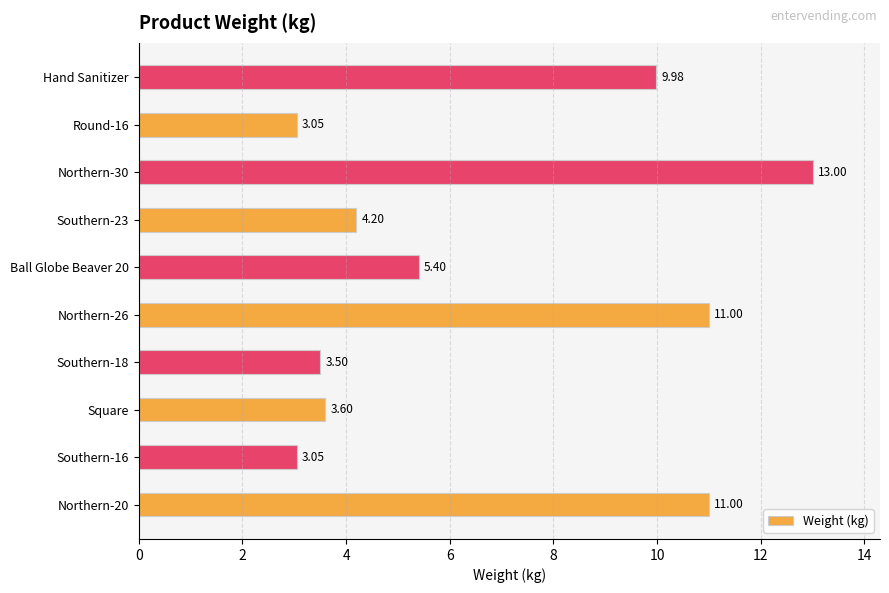

What is the change in value from Square to Ball Globe Beaver 20?

+1.8